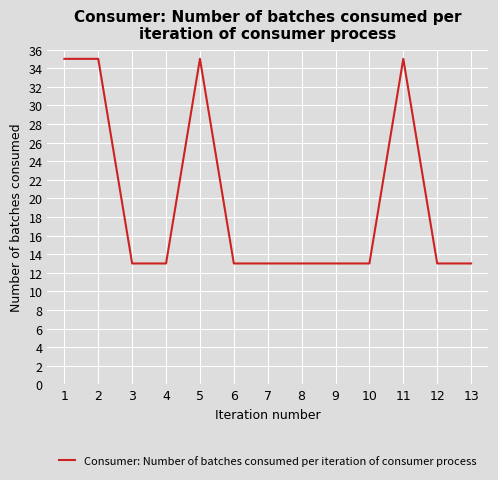

Approximately how many times larger is the value at 1 compared to 9?

2.7